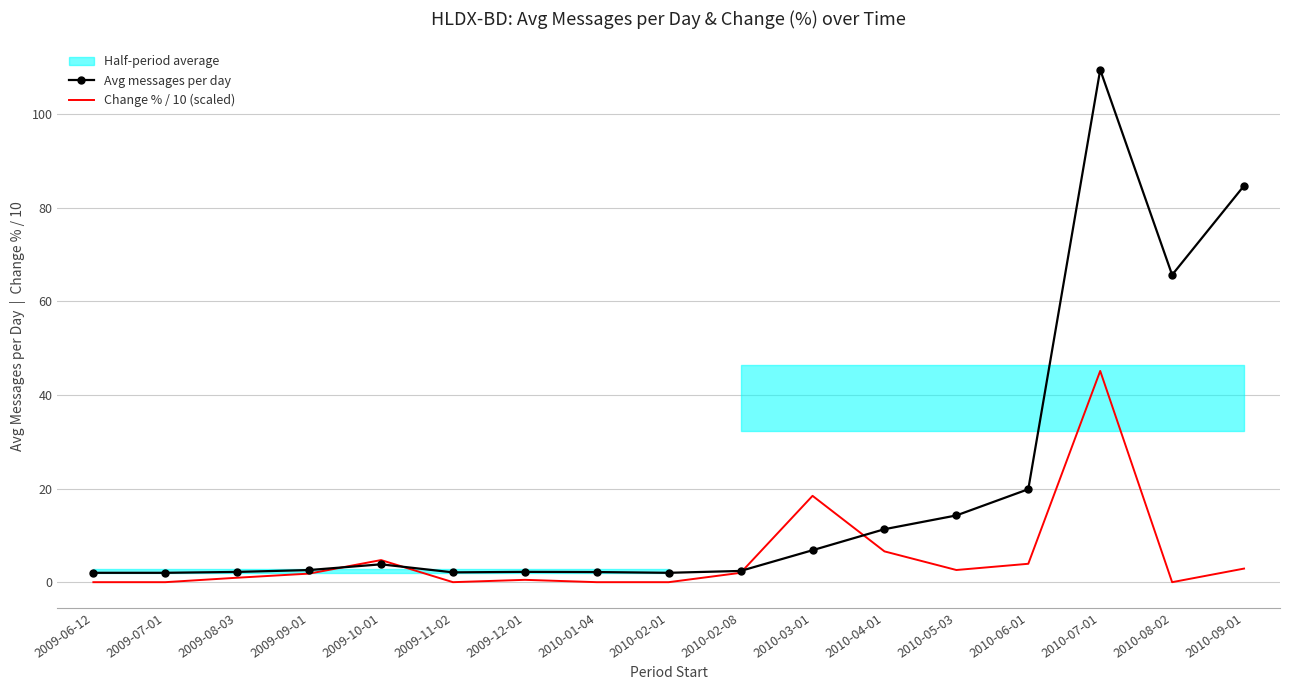

How many values in the Change % / 10 (scaled) series exceed 1?

9